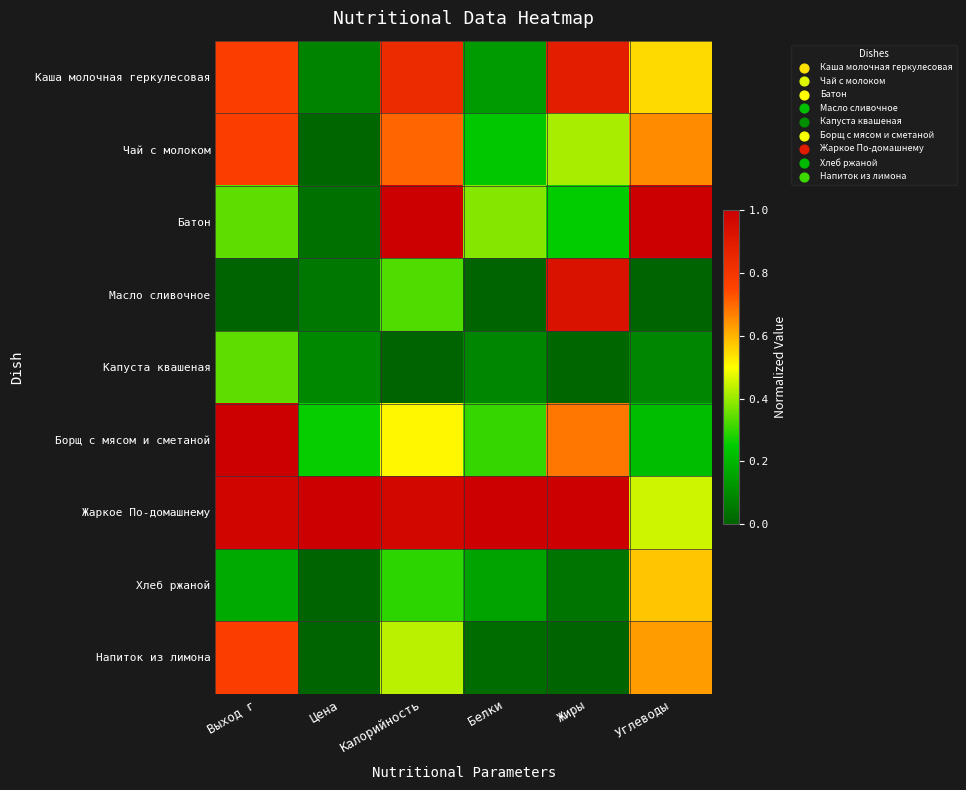

Between Калорийность and Белки, which series saw the biggest shift?

Каша молочная геркулесовая